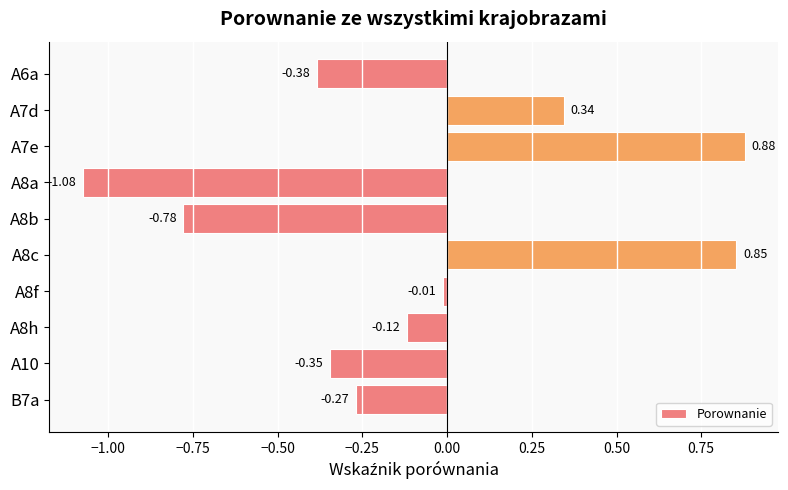

What is the difference between the maximum and second lowest values?

1.7